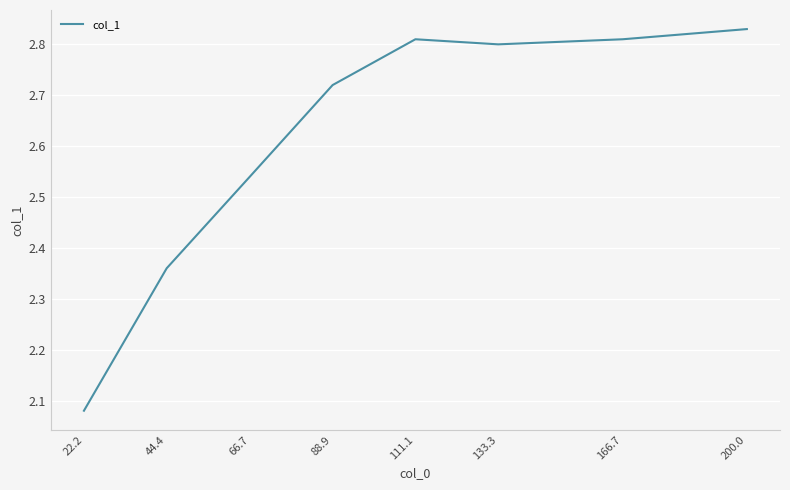

What is the sum of the values at 44.4 and 166.7?

5.2